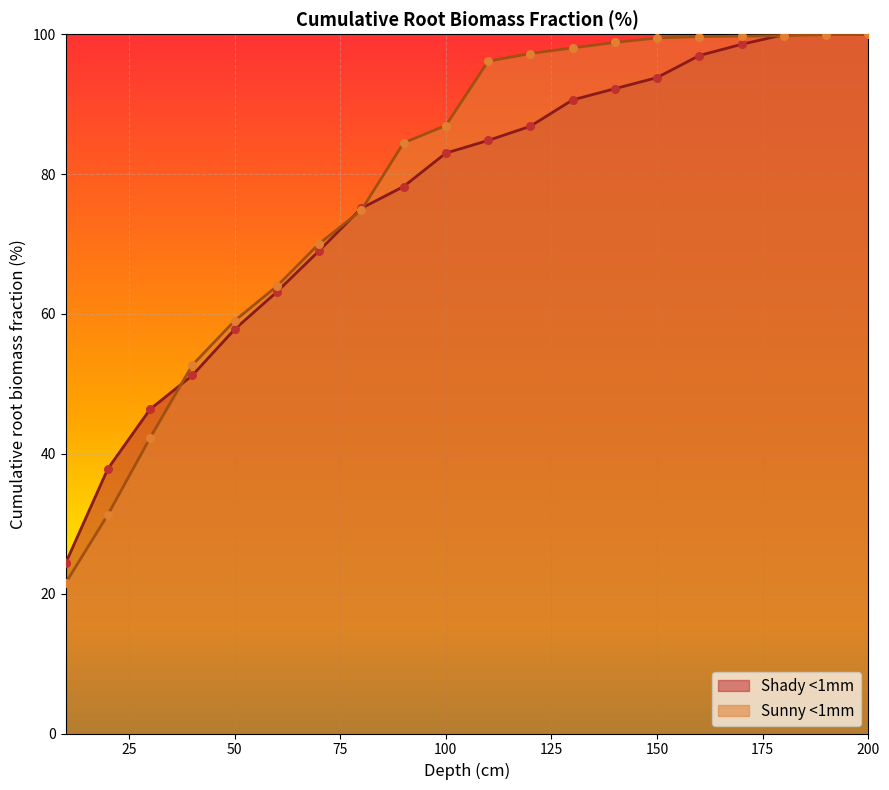

Which series has the widest spread of Y values?

Sunny <1mm